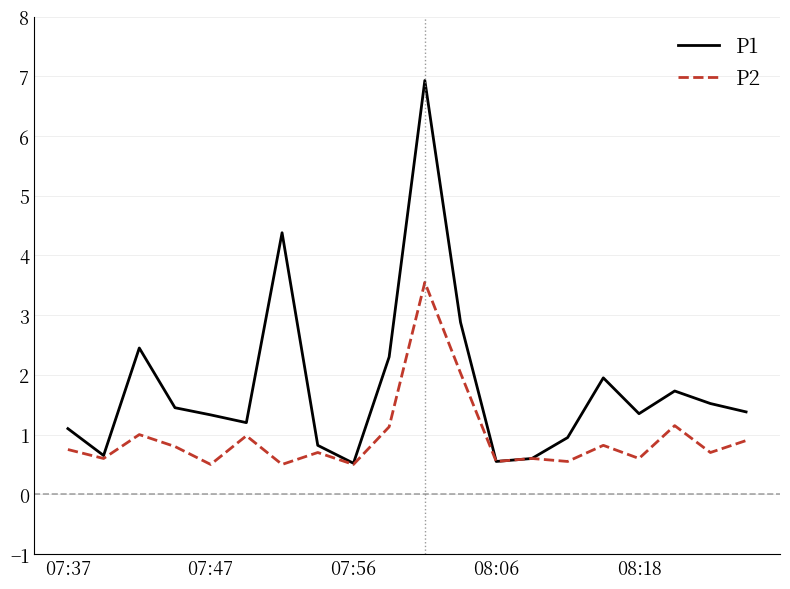

What is the lowest value of the P2 series?

0.5